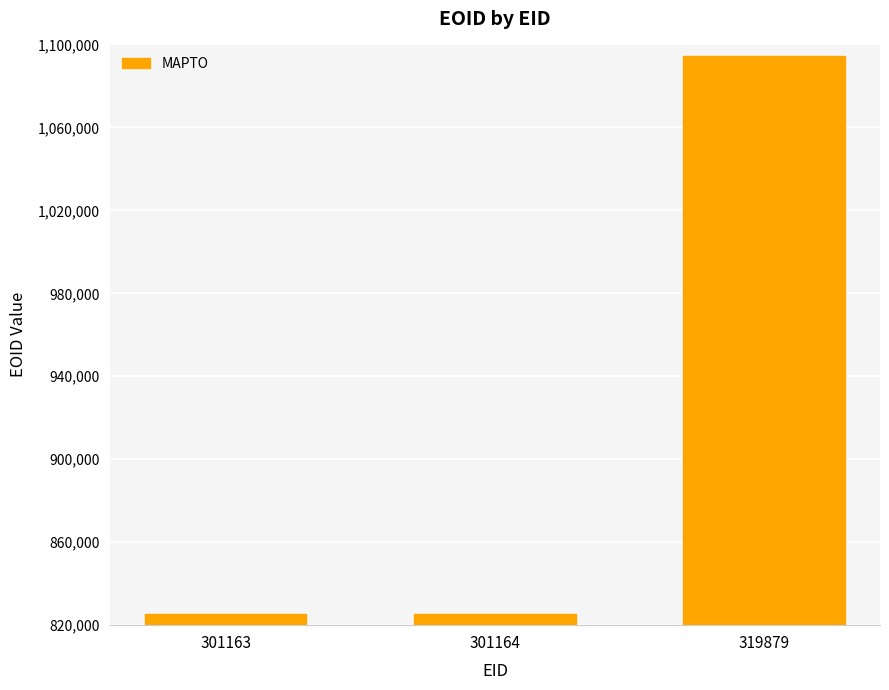

True or false: the data shows 825422 at 301163.

True